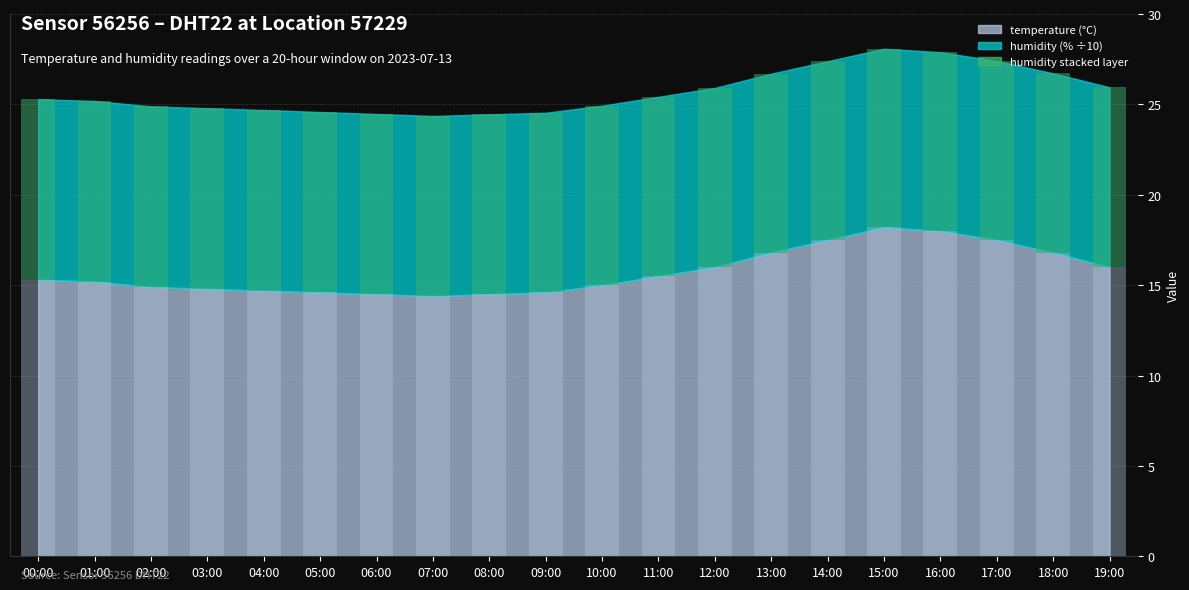

At how many categories does at least one series exceed 15?

11